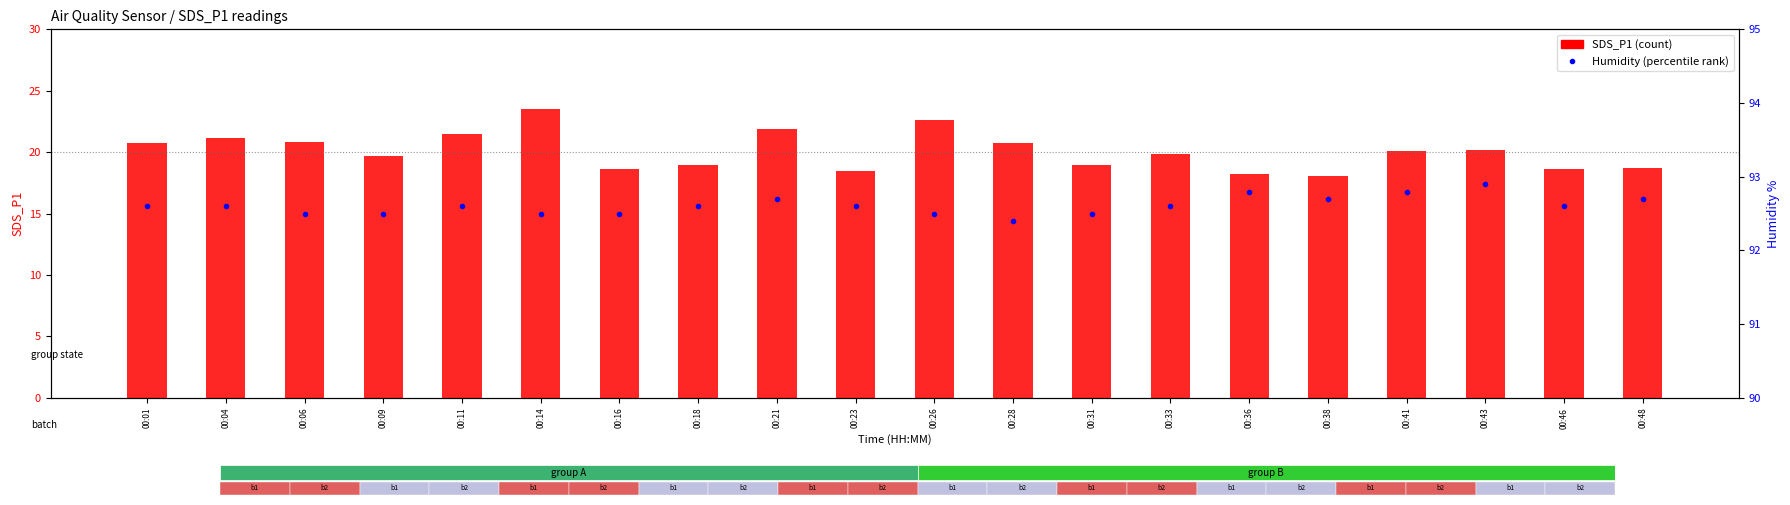

Reading left to right, extract all data points from this chart.

SDS_P1 (count): 20.8	21.1	20.8	19.7	21.5	23.5	18.6	19.0	21.9	18.4	22.6	20.8	19.0	19.9	18.2	18.1	20.1	20.2	18.6	18.7
Humidity (percentile rank): 92.6	92.6	92.5	92.5	92.6	92.5	92.5	92.6	92.7	92.6	92.5	92.4	92.5	92.6	92.8	92.7	92.8	92.9	92.6	92.7